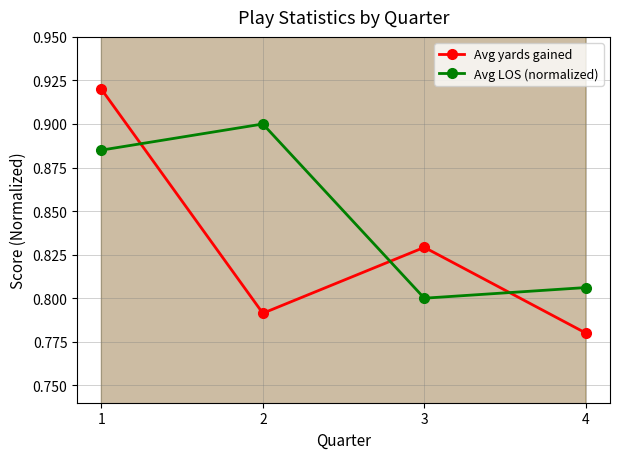

Is the value of Avg yards gained at 1 greater than the value of Avg LOS (normalized) at 1?

Yes